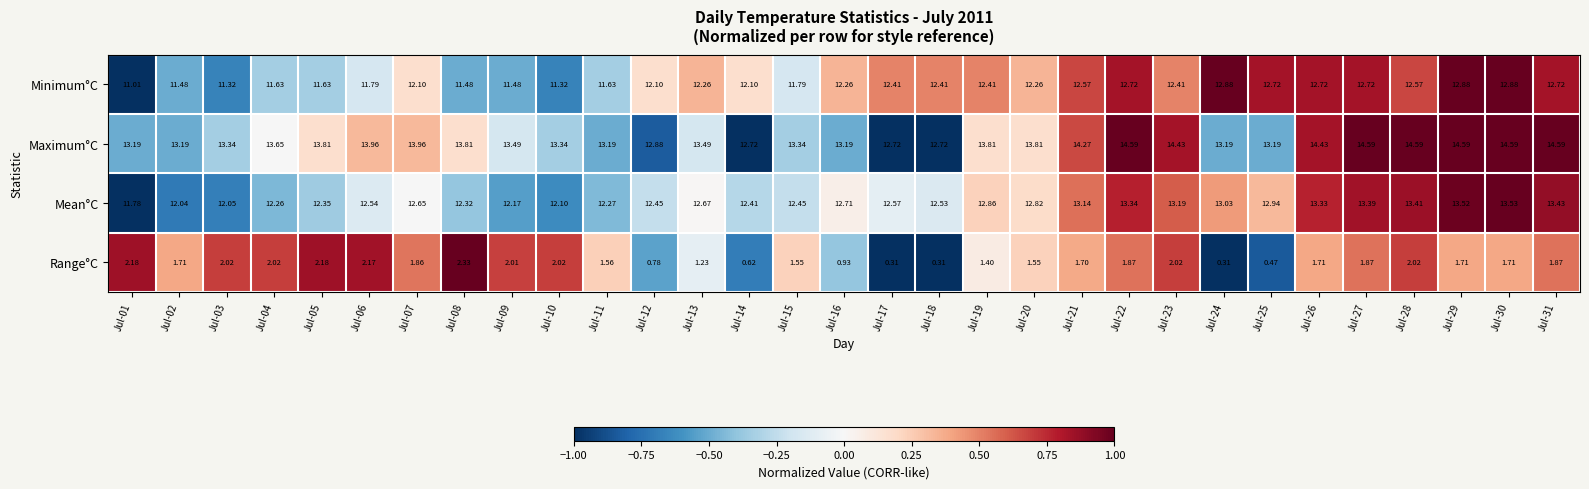

Which series changed the most between Jul-18 and Jul-26?

Maximum°C